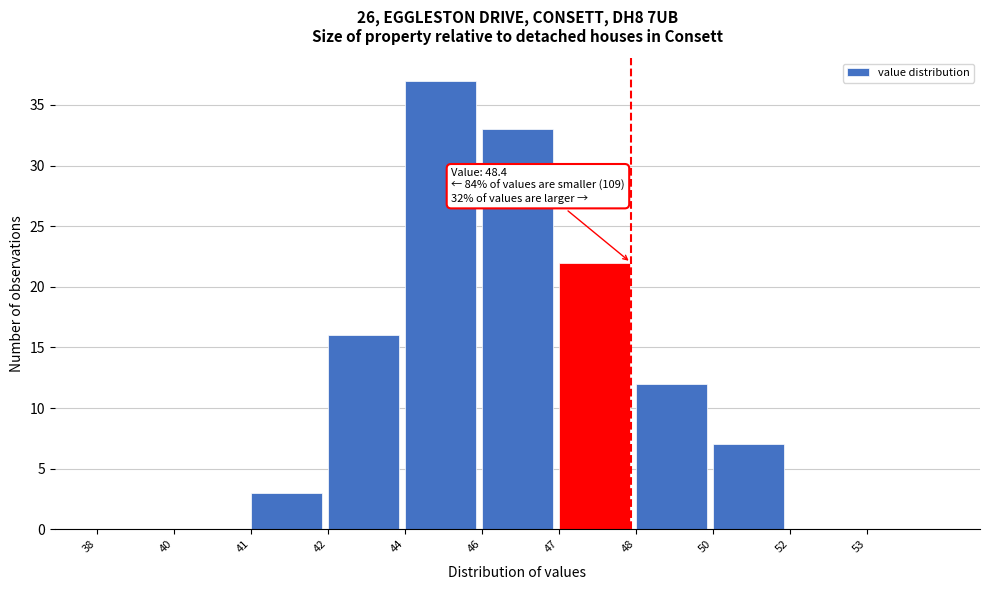

Reading left to right, list all the values displayed in this chart.

38=0	40=0	41=3	42=16	44=37	46=33	47=22	48=12	50=7	52=0	53=0